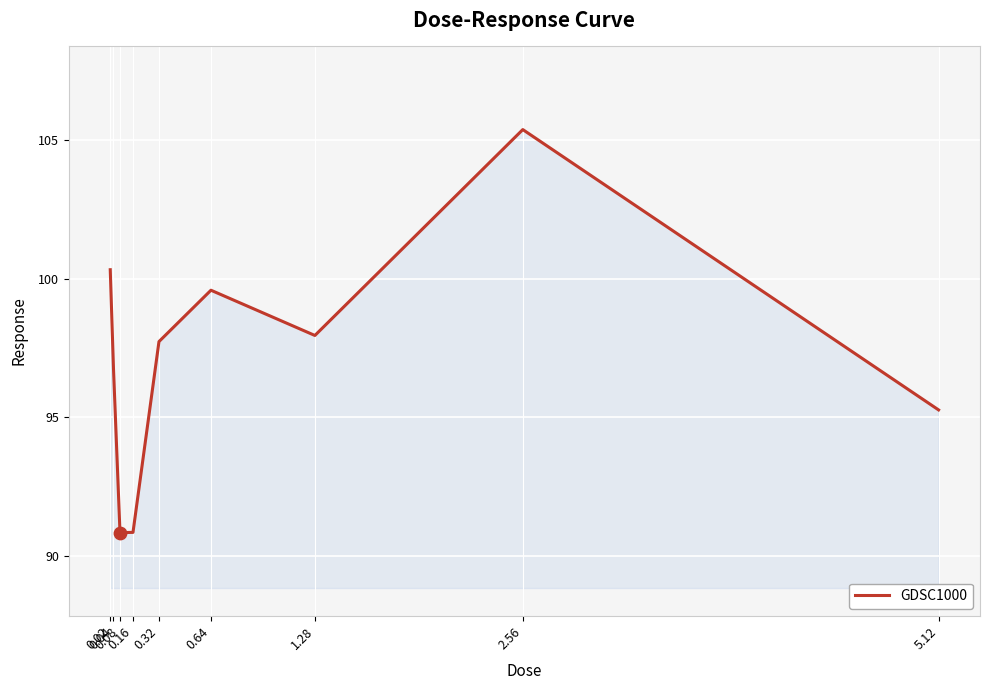

Between 0.16 and 1.28, which is larger?

1.28